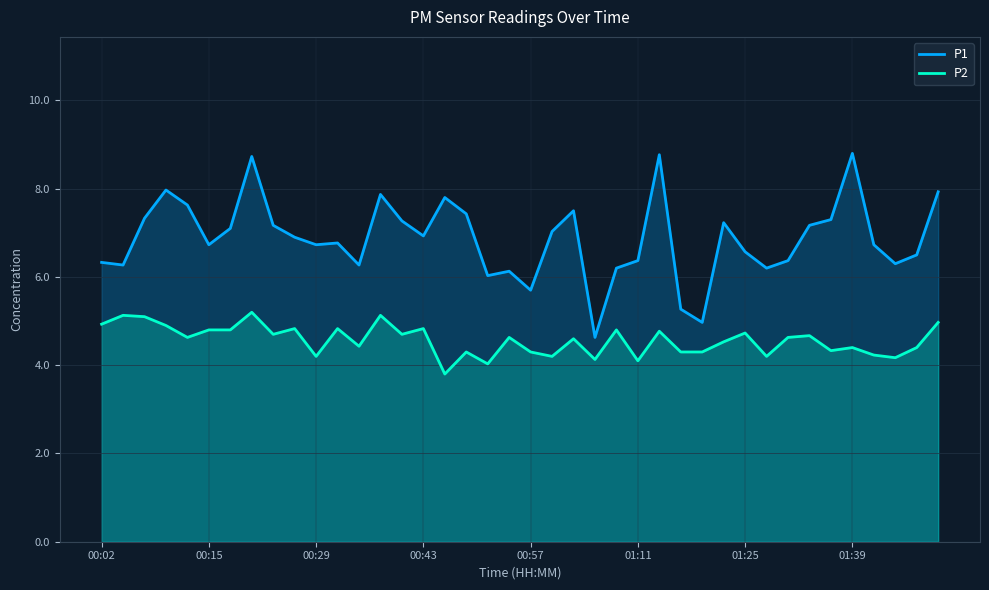

What is the sum of the P2 values at 01:16 and 01:14?

9.1